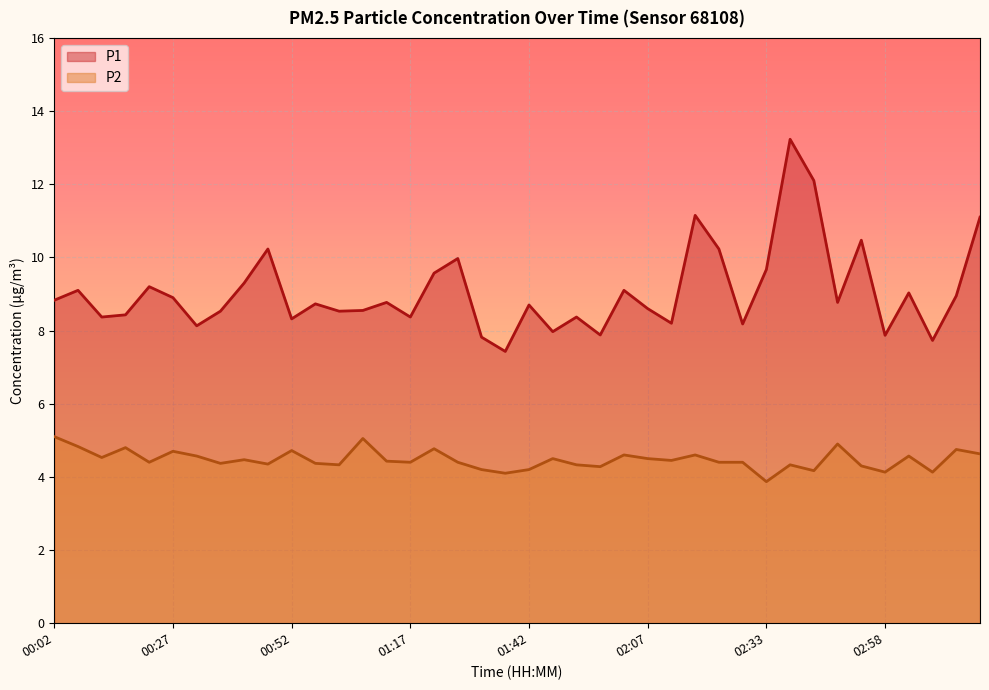

Is the value of P2 at 03:03 greater than the value of P1 at 01:07?

No